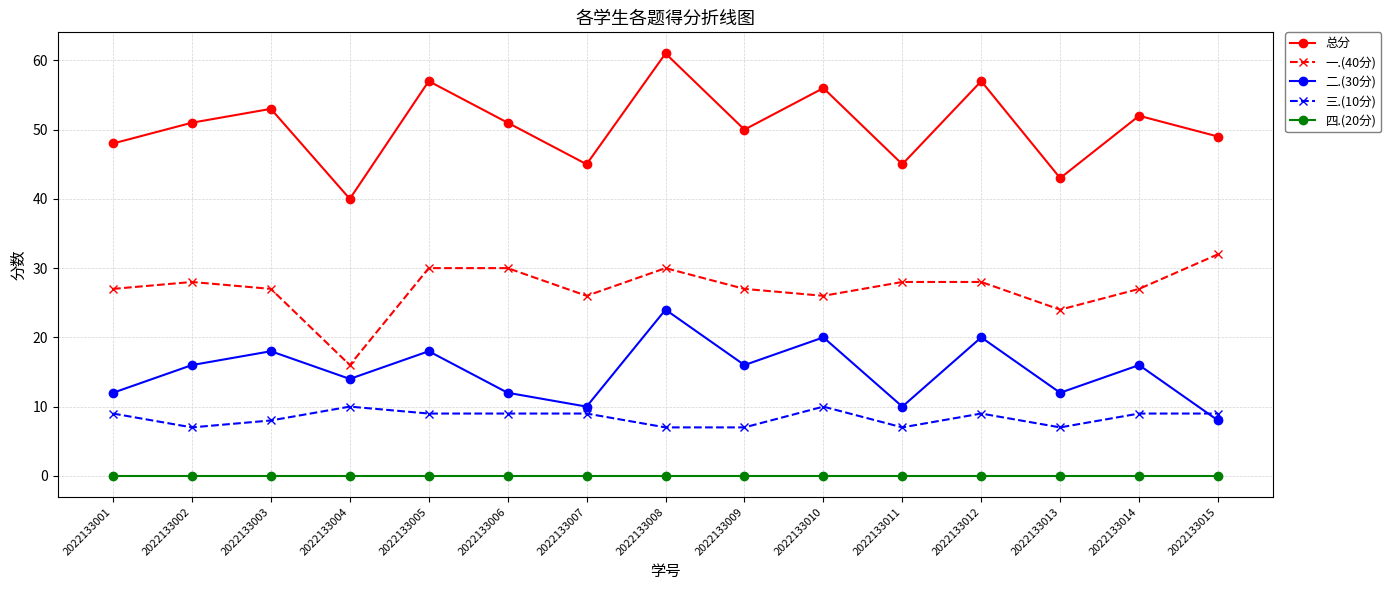

How many lines are shown in the chart?

5